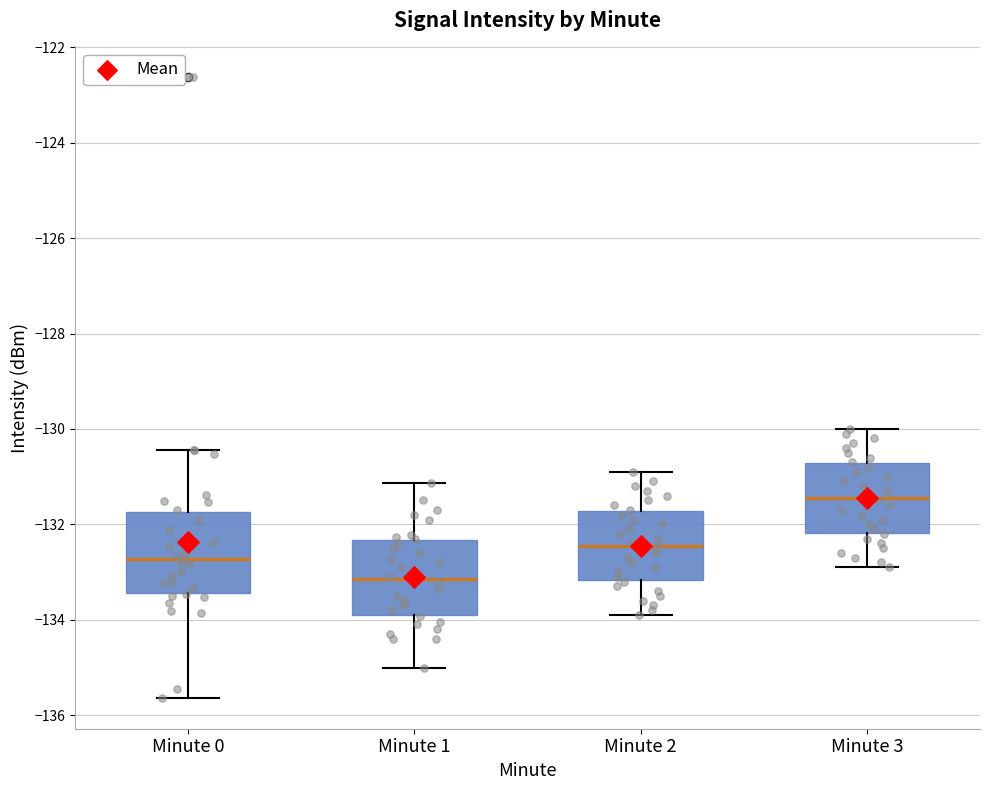

Reading left to right, transcribe this box plot: for each box, give where its median line is, the range the box spans, and where its two whiskers end, as read against the y-axis. The values are not printed on the chart, so give them approximately, as read against the axis.

Minute 0: median -132.8, box -133.4 to -131.8, whiskers -135.6 to -130.4
Minute 1: median -133.2, box -133.8 to -132.4, whiskers -135.0 to -131.2
Minute 2: median -132.4, box -133.2 to -131.8, whiskers -133.8 to -130.8
Minute 3: median -131.4, box -132.2 to -130.8, whiskers -132.8 to -130.0